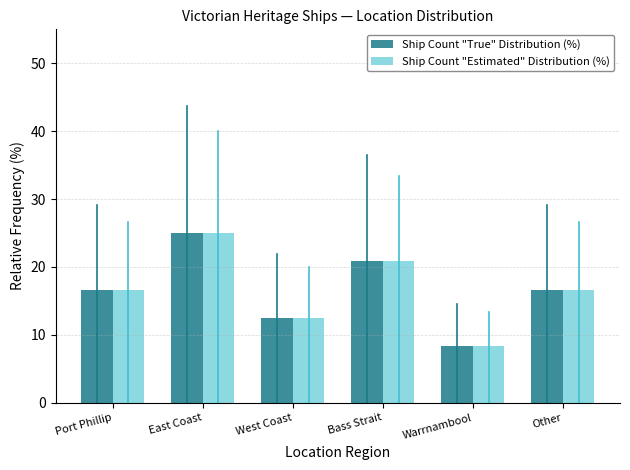

Reading left to right, list all the values displayed in this chart.

Ship Count "True" Distribution (%): 16.7	25.0	12.5	20.8	8.3	16.7
Ship Count "Estimated" Distribution (%): 16.7	25.0	12.5	20.8	8.3	16.7